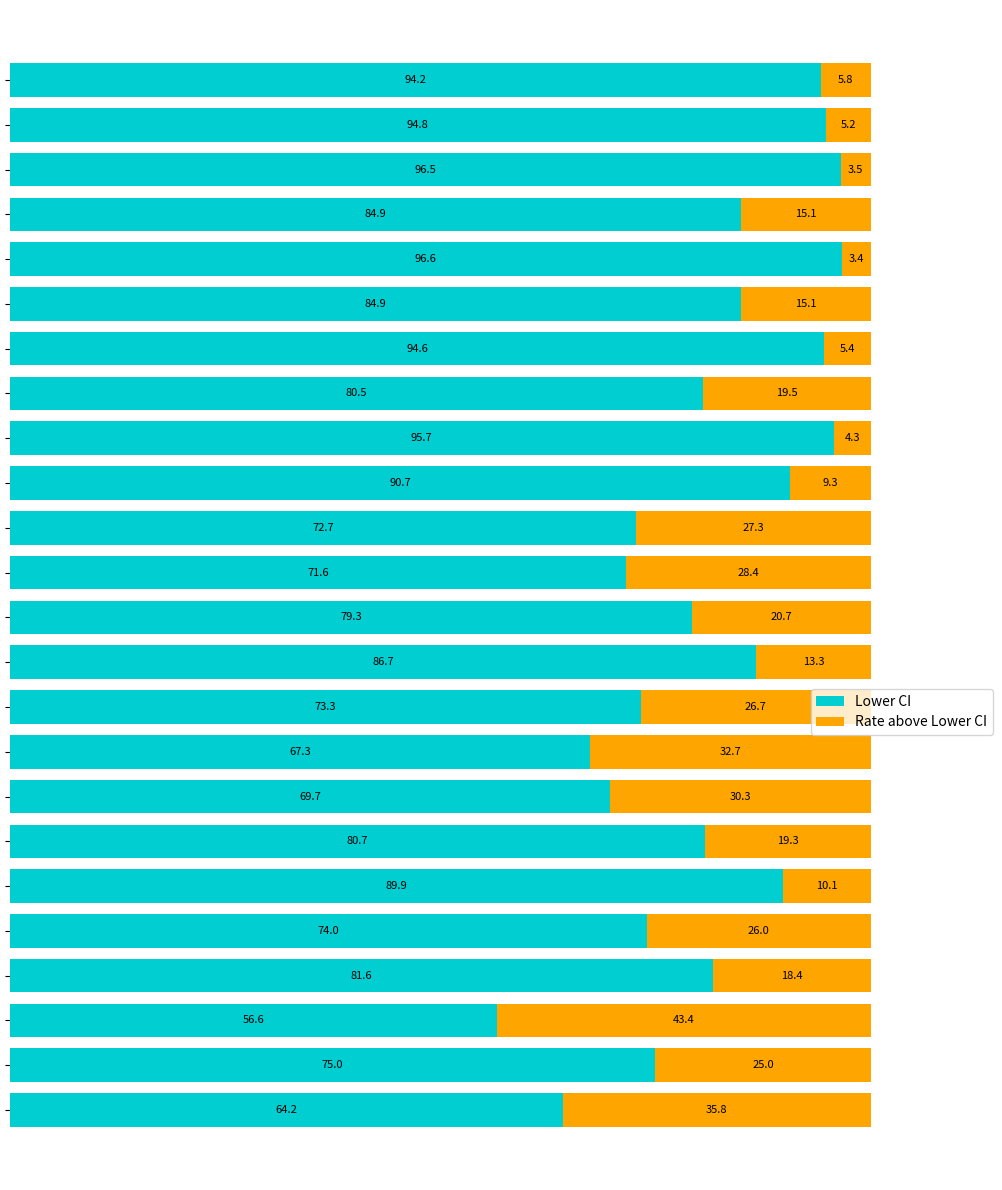

What is the difference between the second highest and second lowest values in the Lower CI series?

32.3